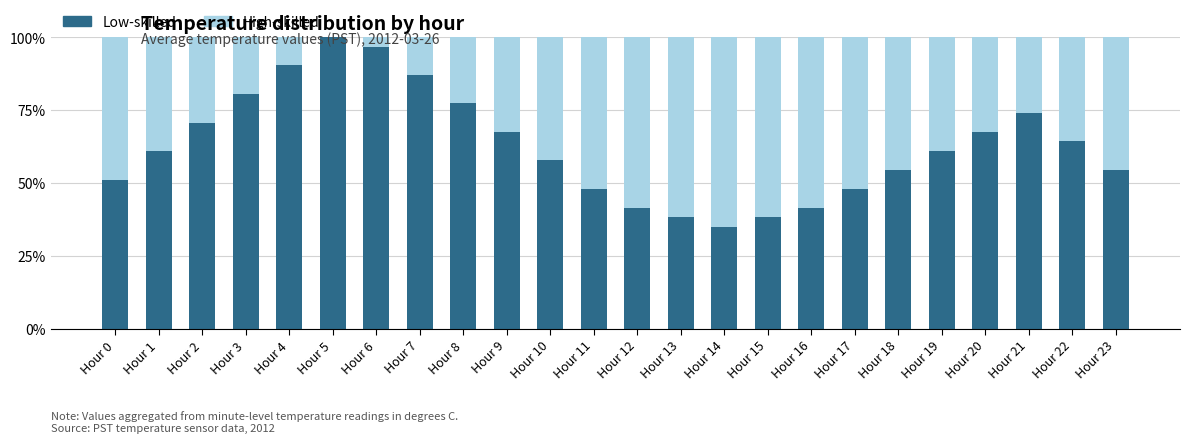

What is the maximum value for Low-skilled?

100.0